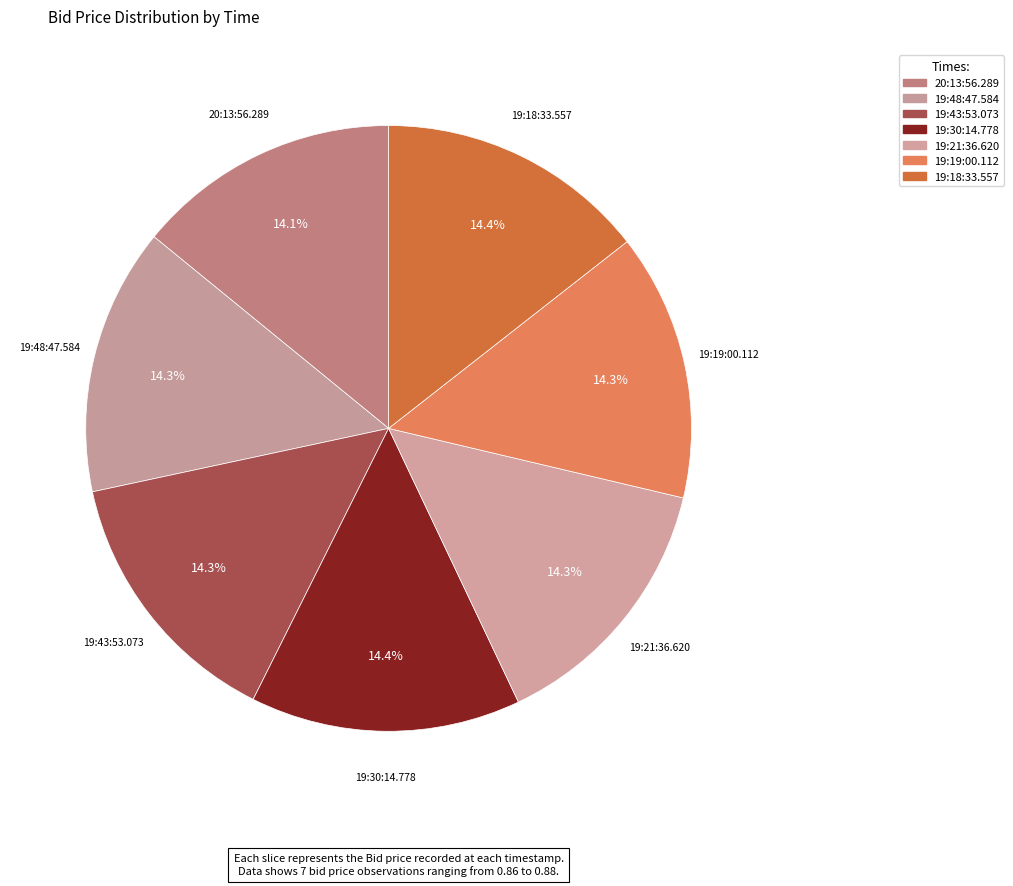

True or false: 19:18:33.557 accounts for 14% of the total.

True